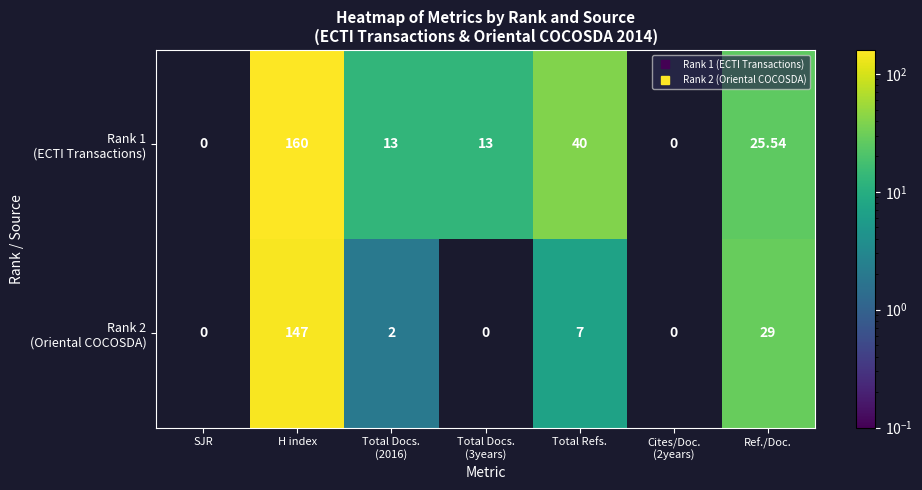

At which category is the sum across all series the highest?

H index